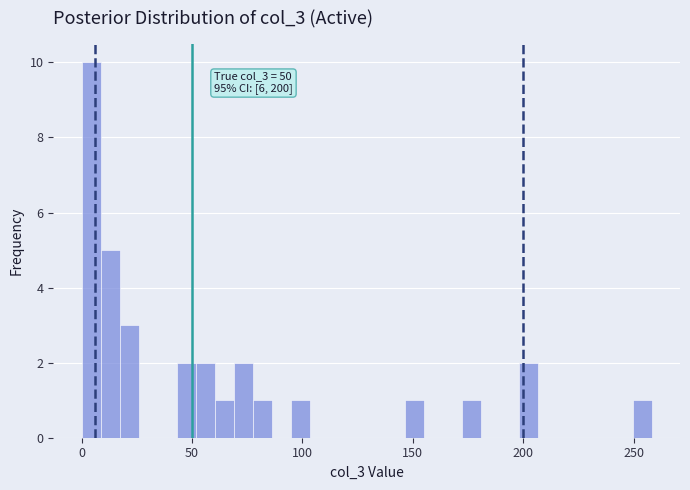

Around what value on the x-axis is the tallest bar? Give the approximate position of its centre, as read against the axis.

5